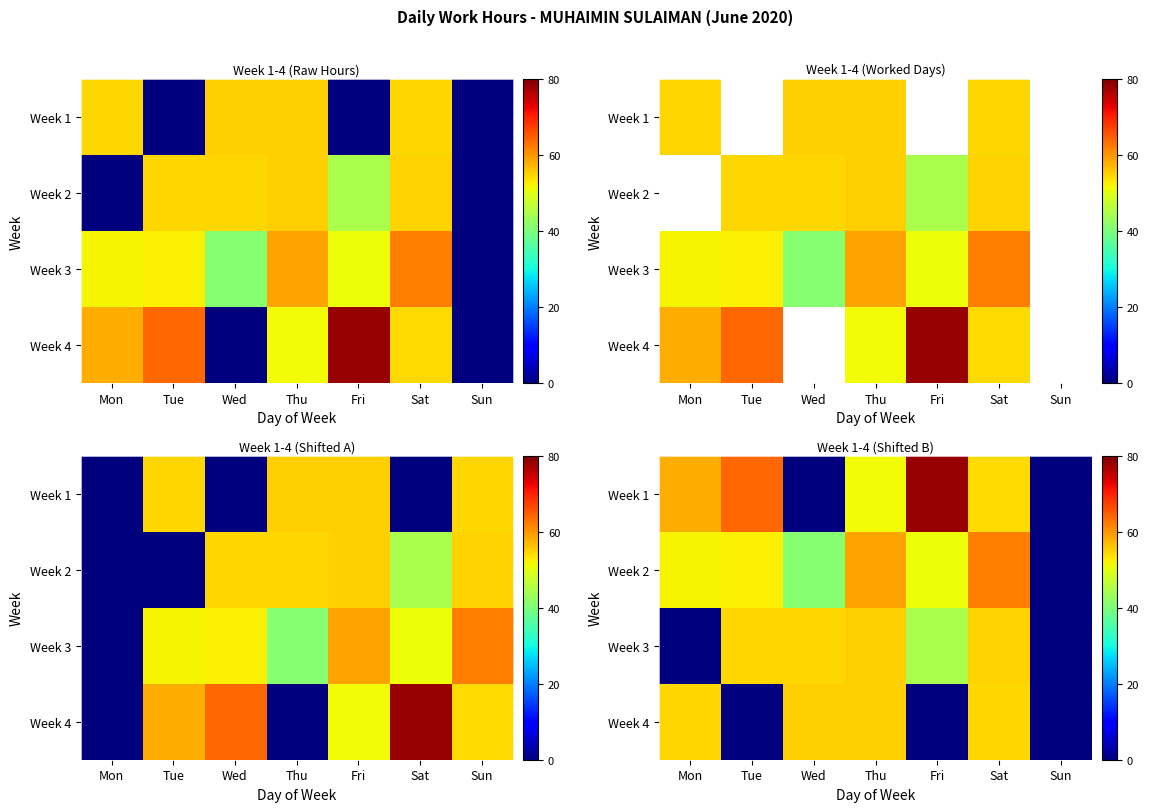

Count the number of categories in the chart.

7